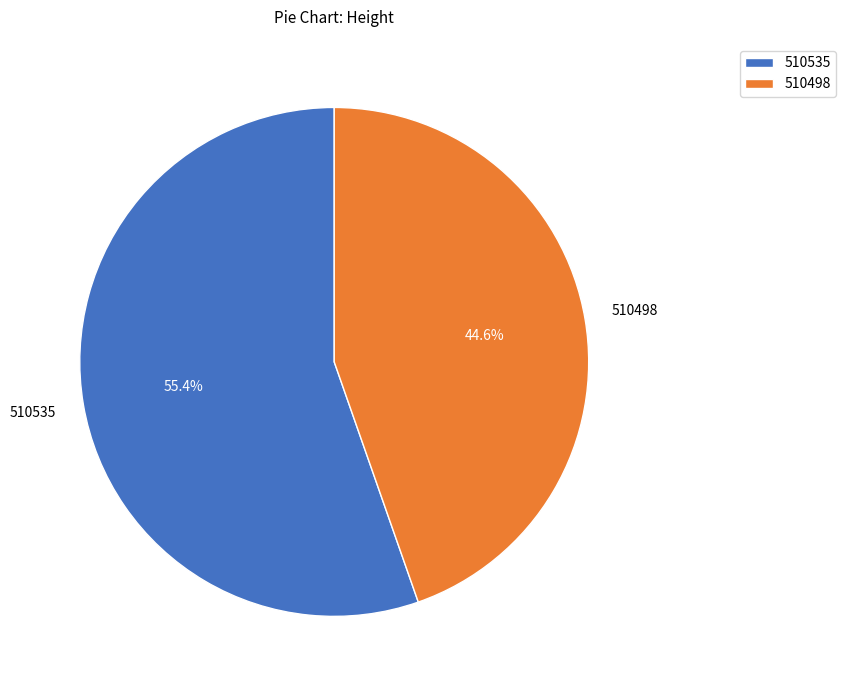

The 510498 slice represents 39% of the pie. True or false?

False